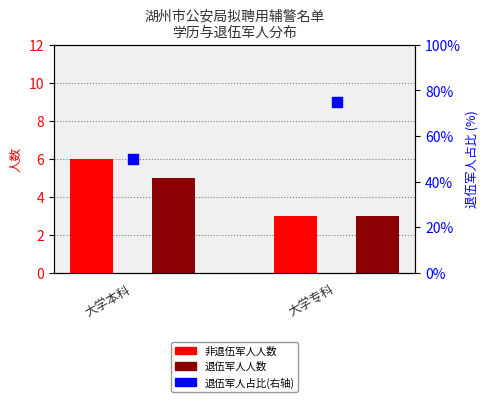

Is the value of 人数_是退伍 at 大学专科 greater than the value of 人数_否退伍 at 大学专科?

No